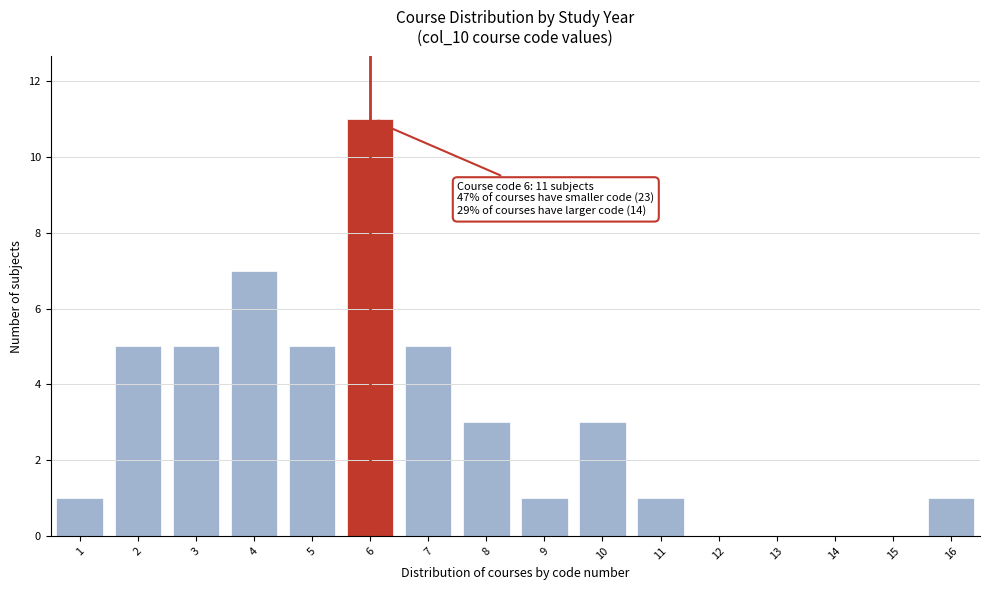

Over which range of the x-axis is the bar tallest?

5.5 to 6.5